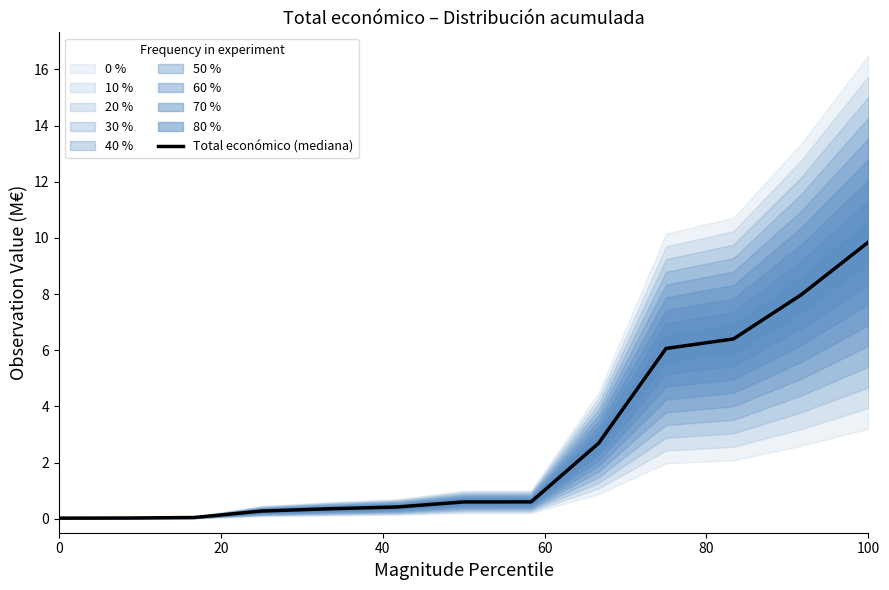

True or false: Total económico (mediana) has a value of 0.0 at 0.

True